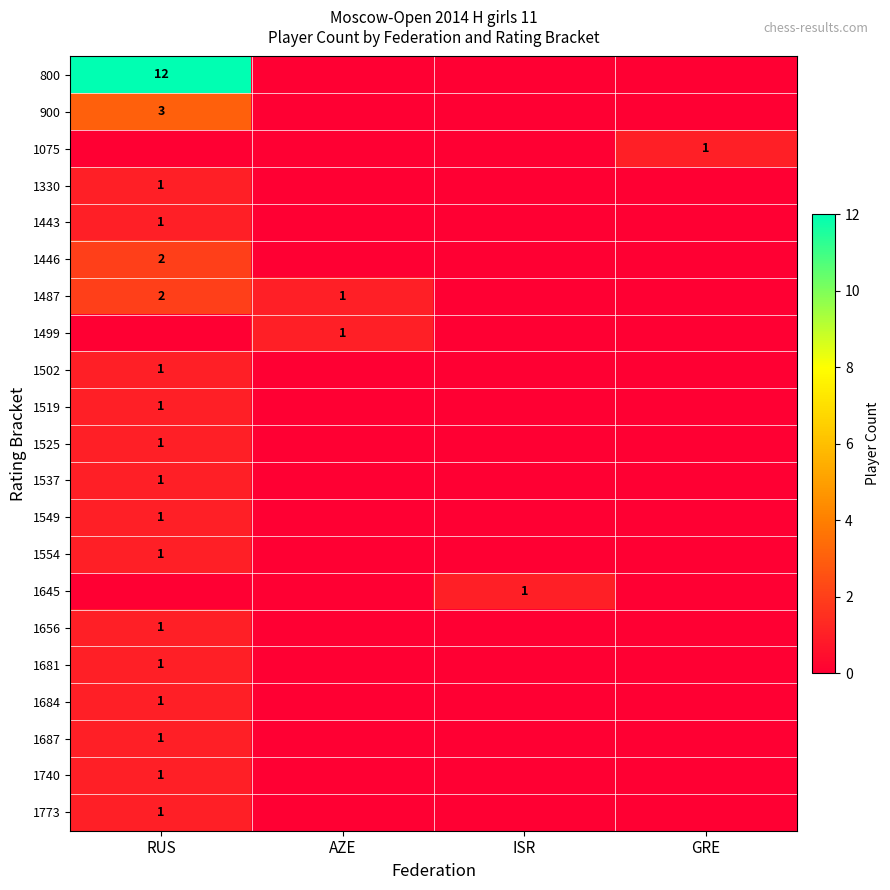

The 1487 series shows 1 at AZE. True or false?

True